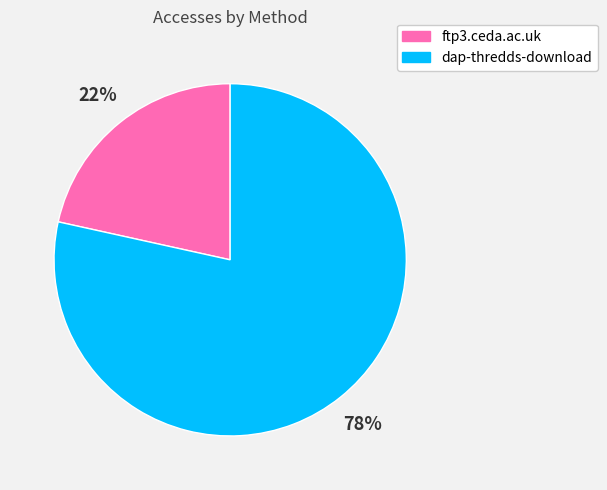

Which category has the smallest portion of the pie?

ftp3.ceda.ac.uk